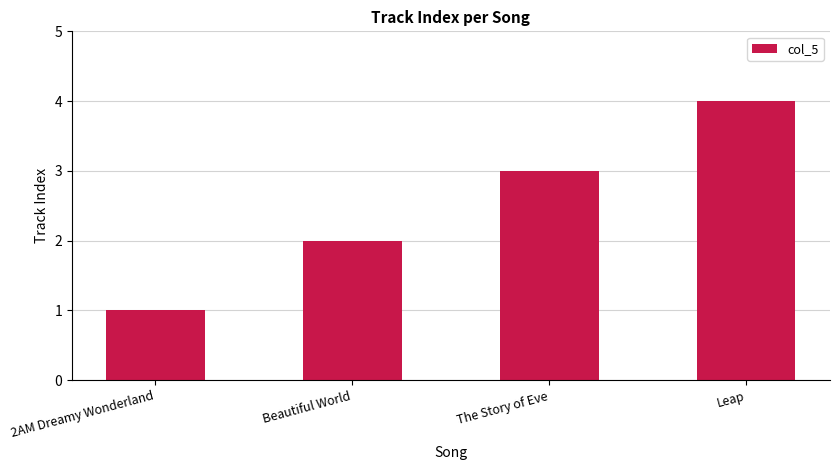

Reading right to left, what are all the values shown in this chart?

4	3	2	1